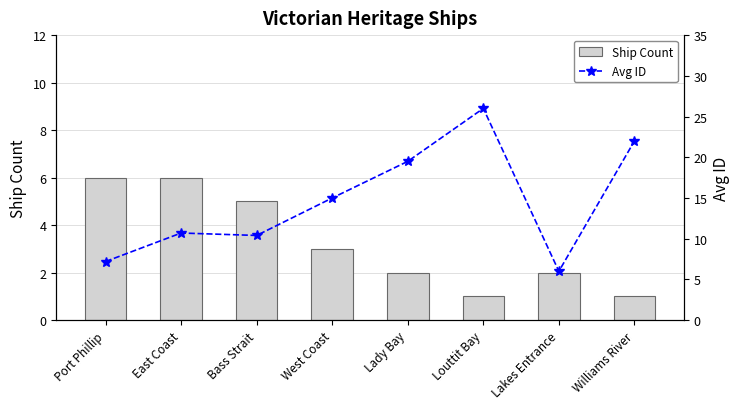

Is it true that Ship Count equals 1.9 at West Coast?

False